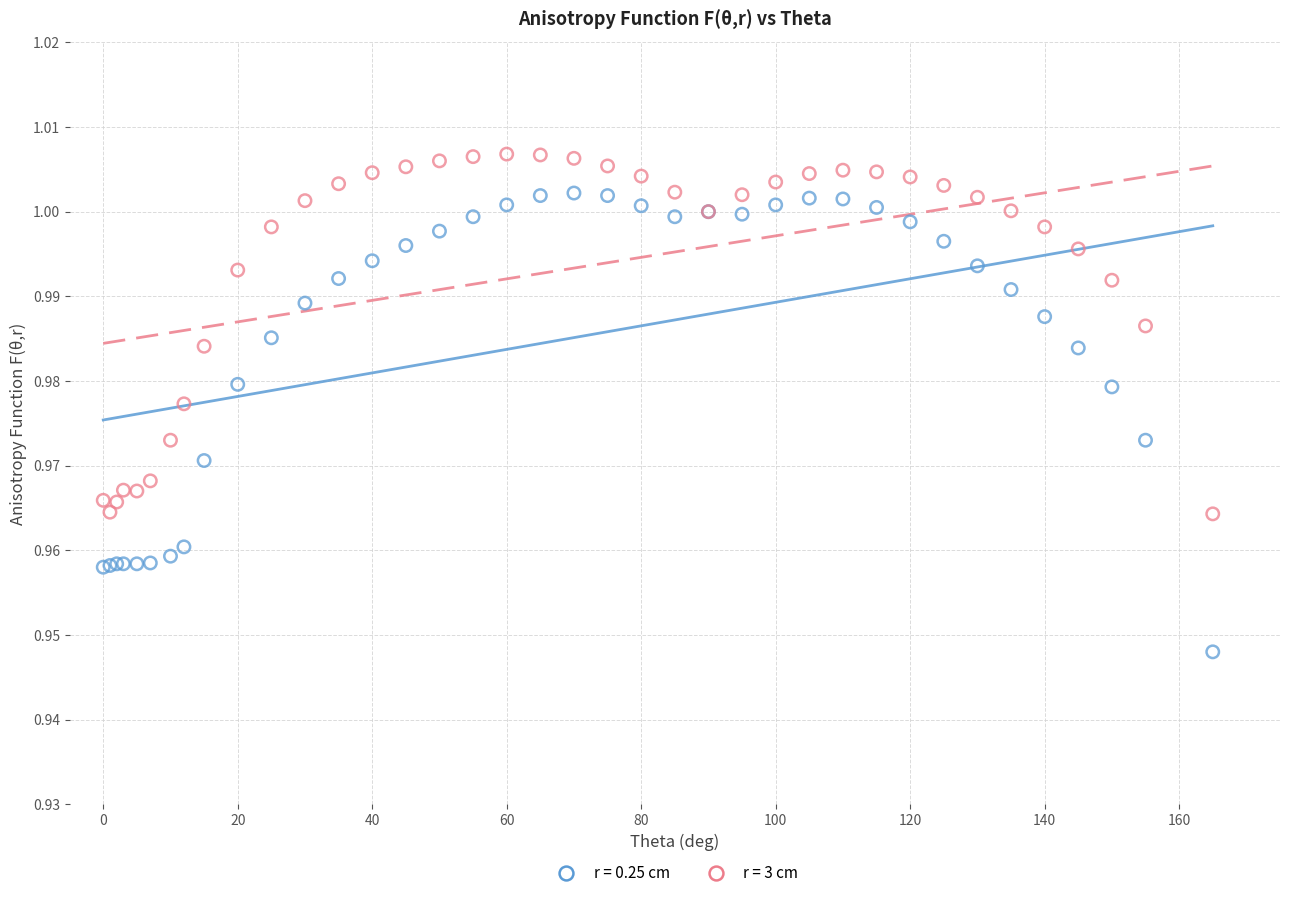

What is the X range (max minus min) for the scatter plot?

165.0